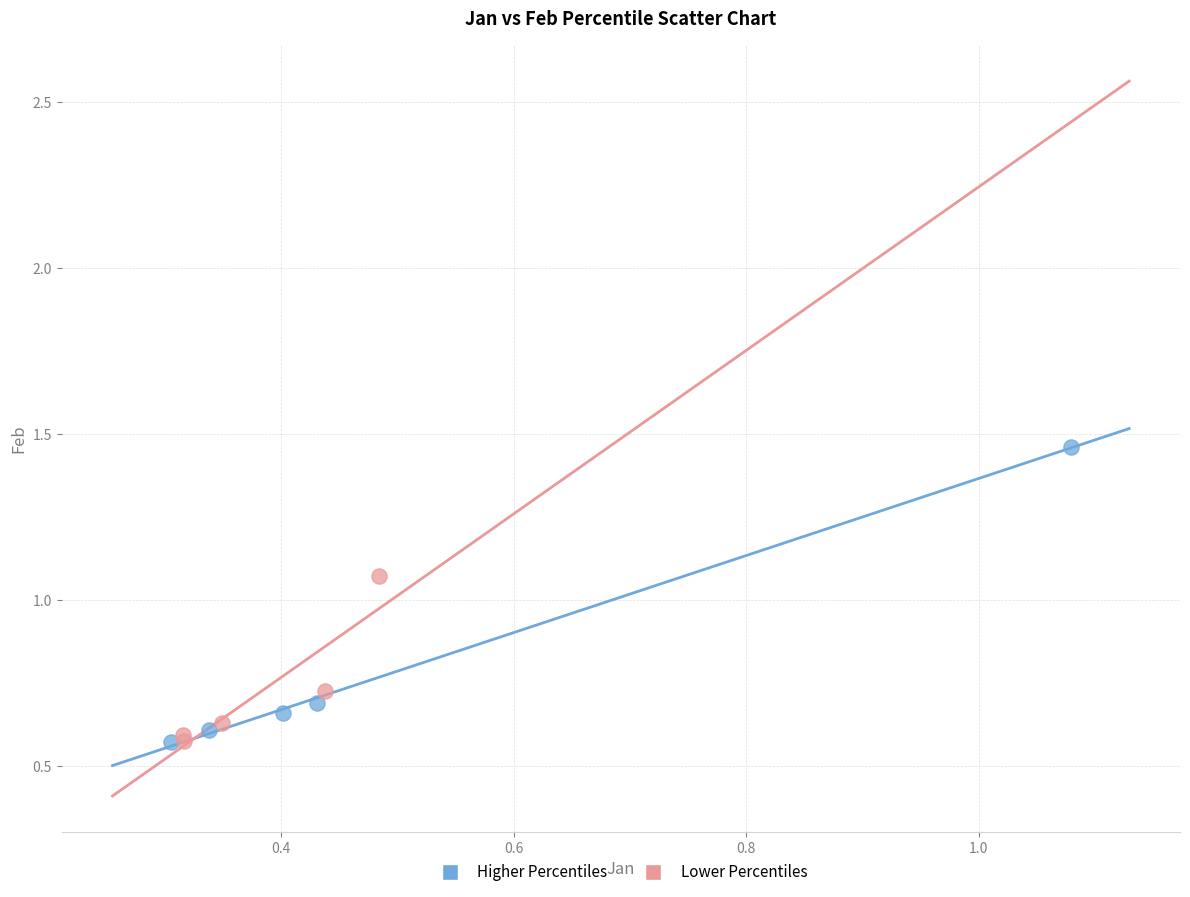

Which series has the widest spread of Y values?

Higher Percentiles